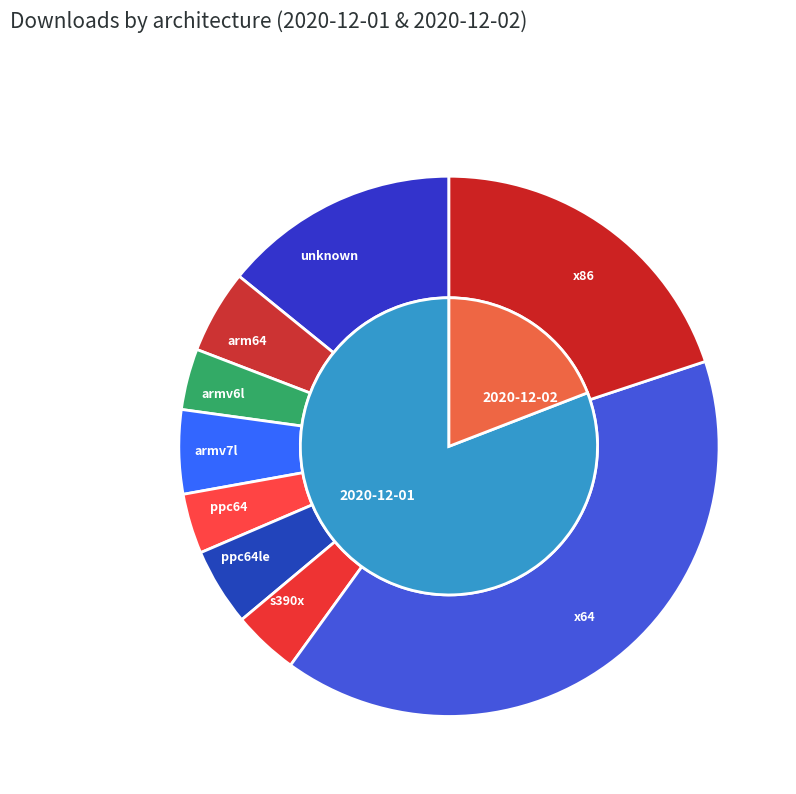

What is the largest slice in the pie chart?

x64